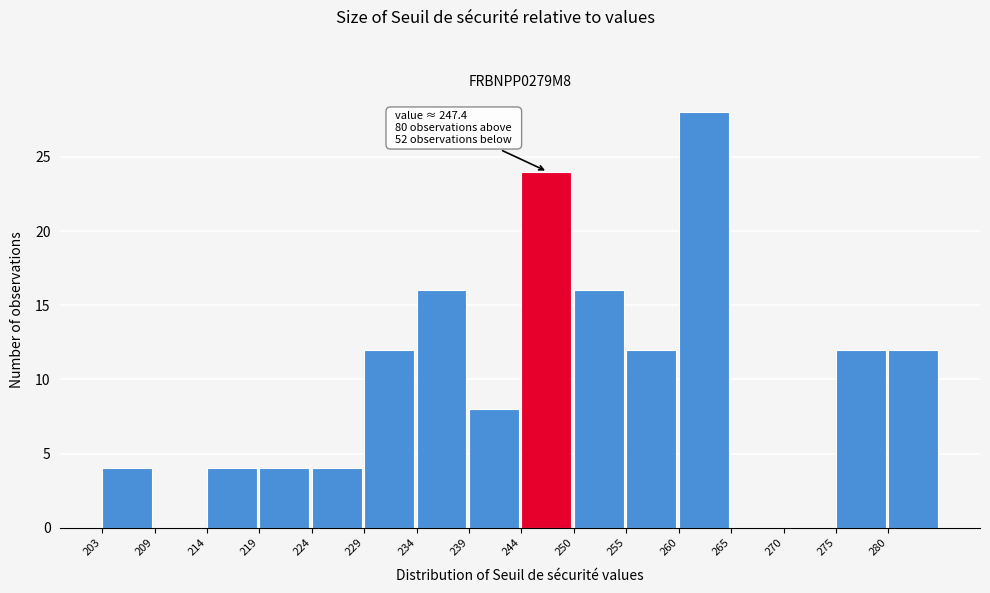

Which range on the x-axis has the tallest bar?

260 to 265